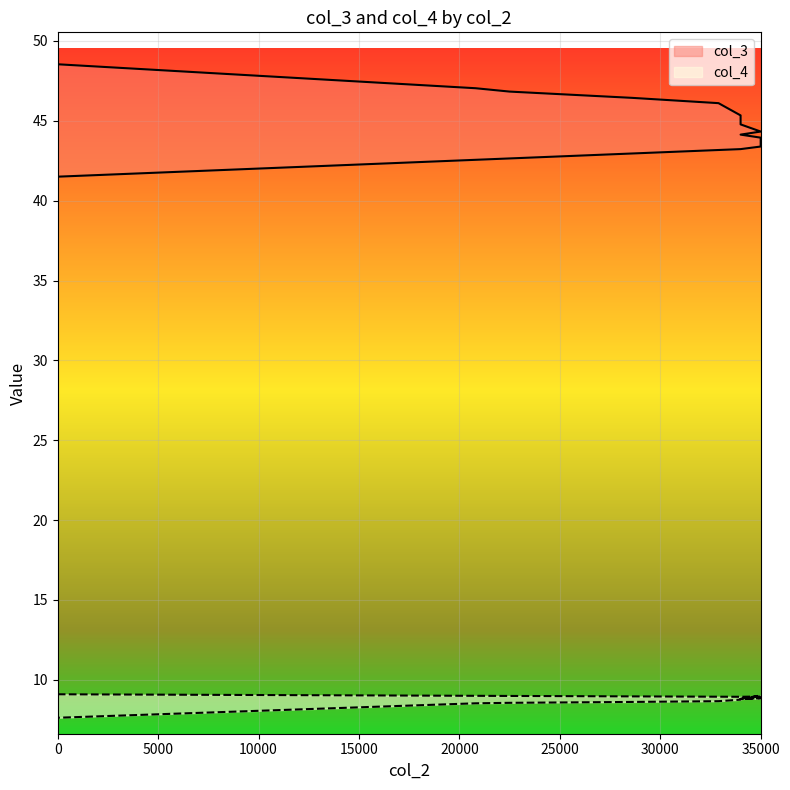

Rank the series by their maximum value, from lowest to highest.

col_4, col_3